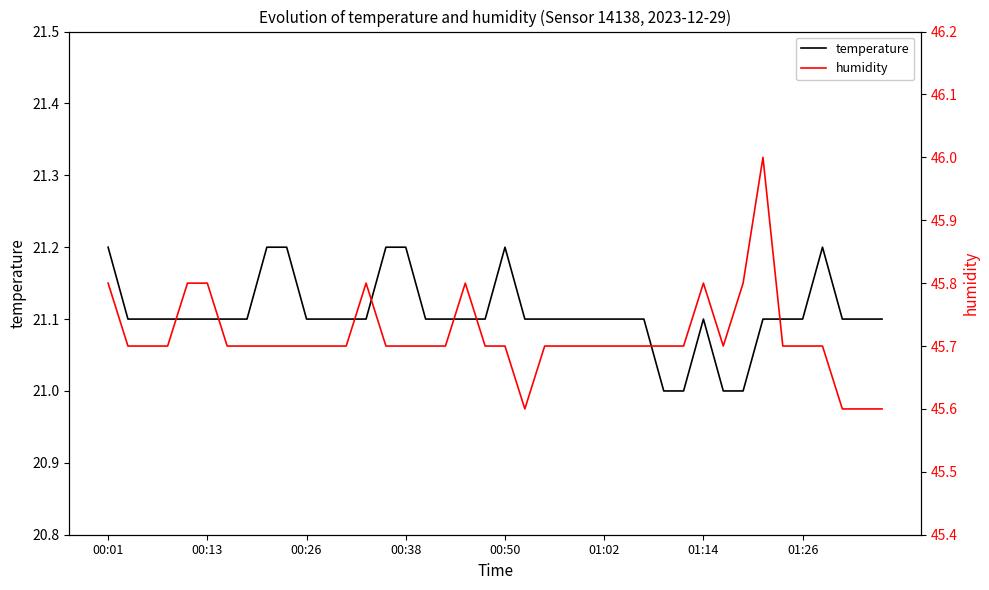

True or false: temperature and humidity cross at least once.

False